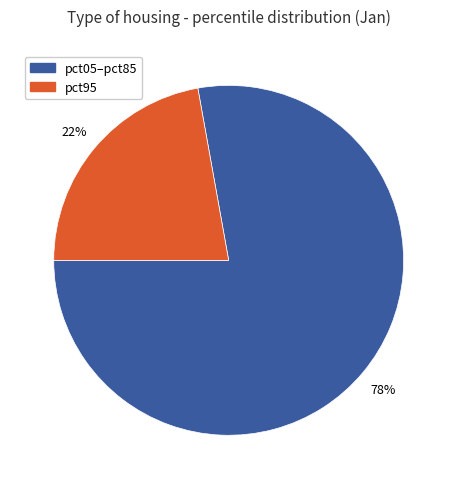

To the nearest percent, what is the difference between the largest and smallest slice percentages?

56%